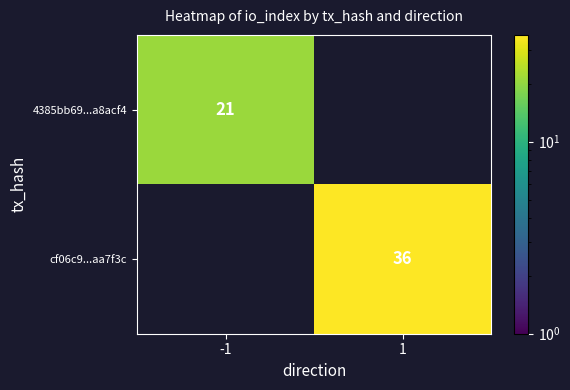

Is the value of cf06c9...aa7f3c at 1 greater than the value of 4385bb69...a8acf4 at -1?

Yes